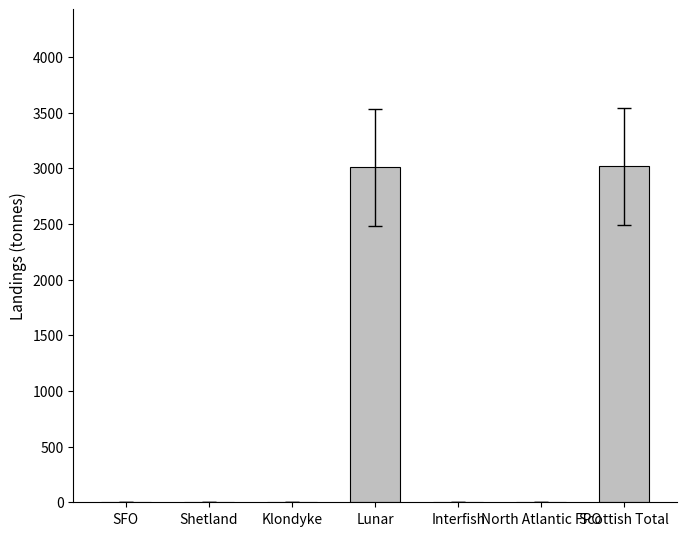

True or false: the data shows -2019.0 at Klondyke.

False